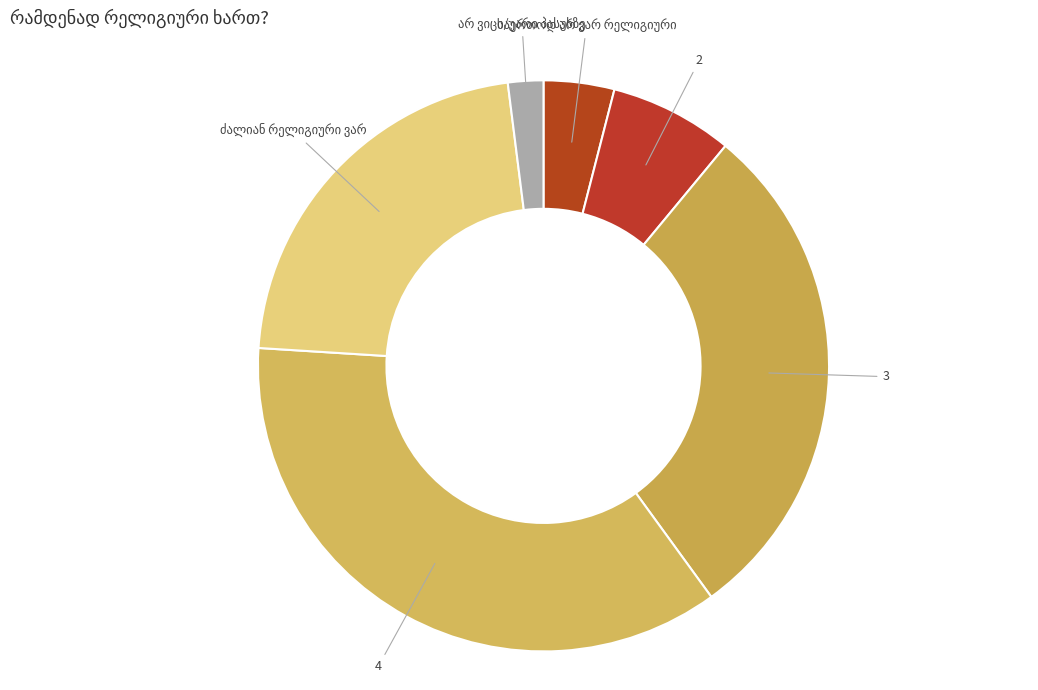

Does any single category account for the majority?

No